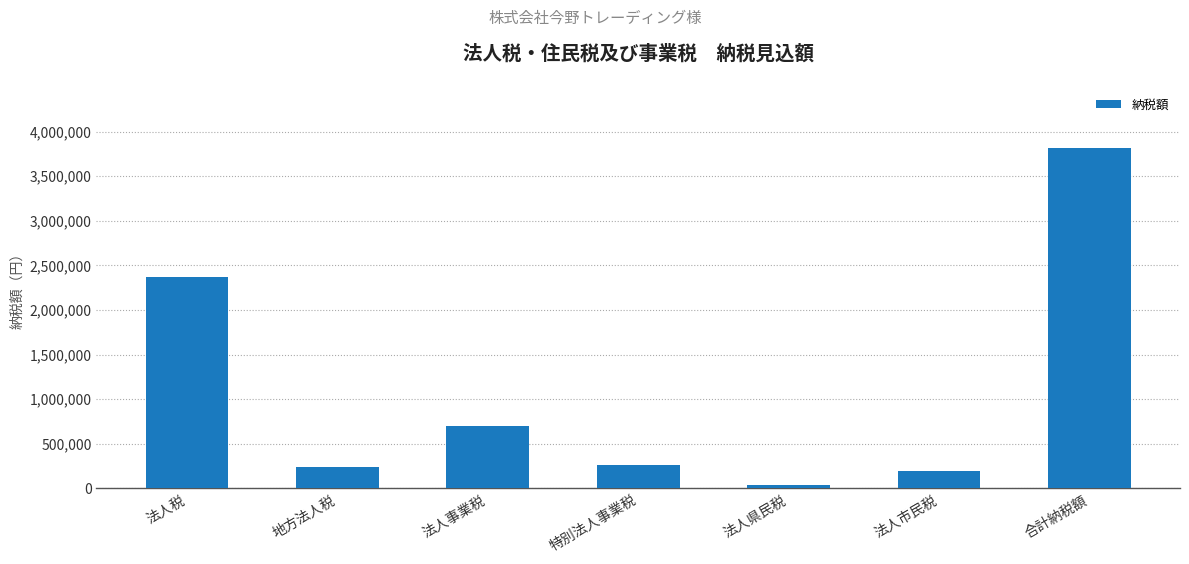

What is the change in value from 法人市民税 to 合計納税額?

+3619100